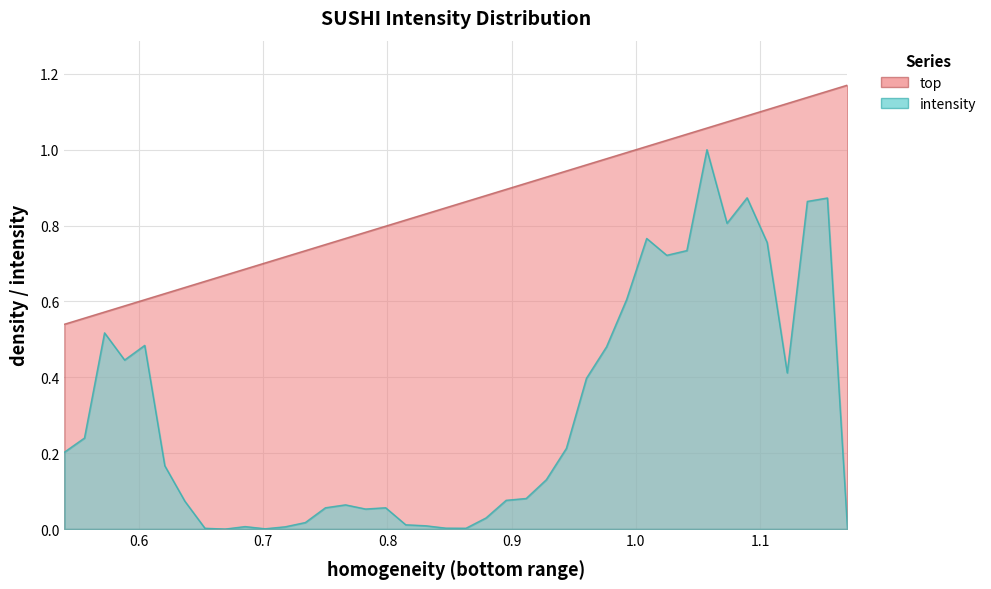

How many interior local peaks does the intensity series have?

9